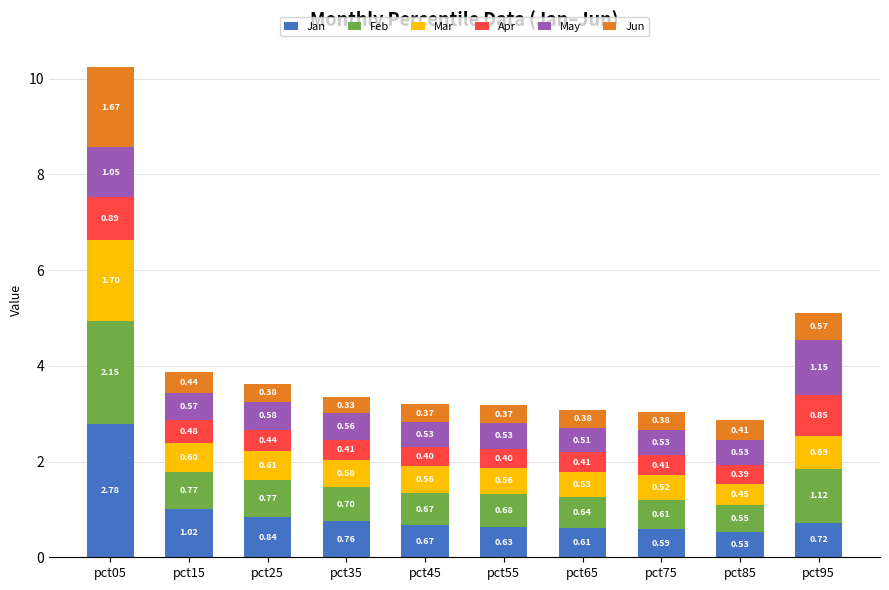

Are the bars horizontal?

No